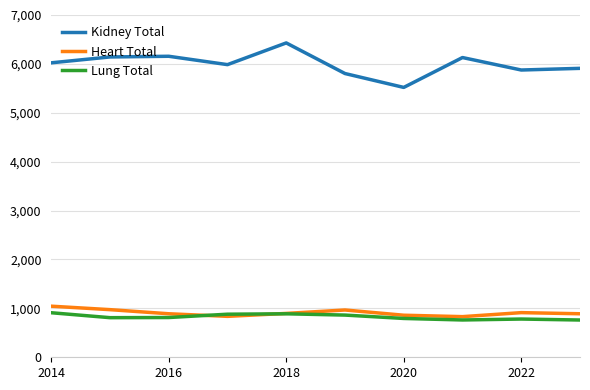

True or false: Kidney Total and Heart Total cross at least once.

False